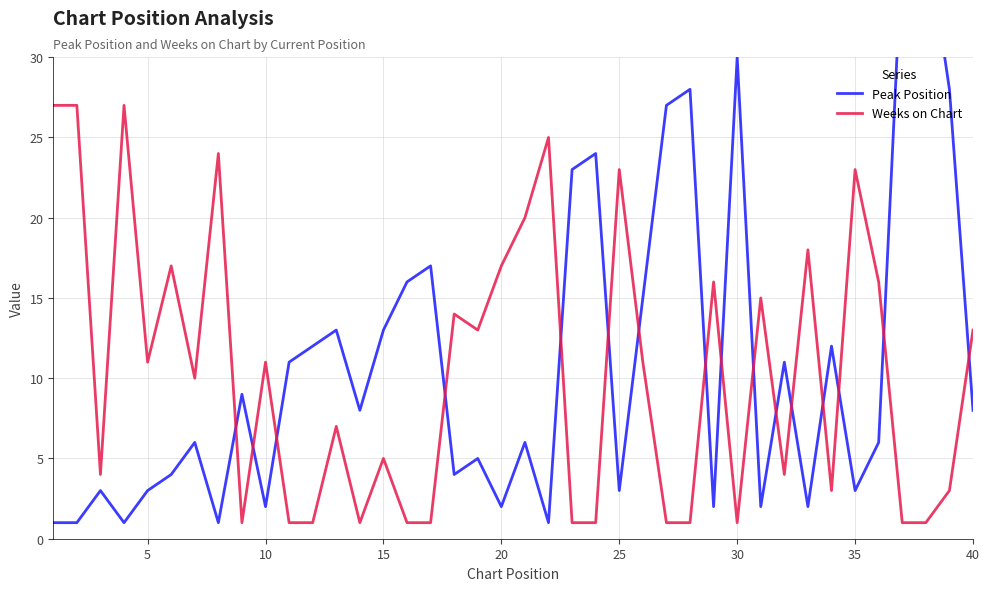

What is the maximum value for Weeks on Chart?

27